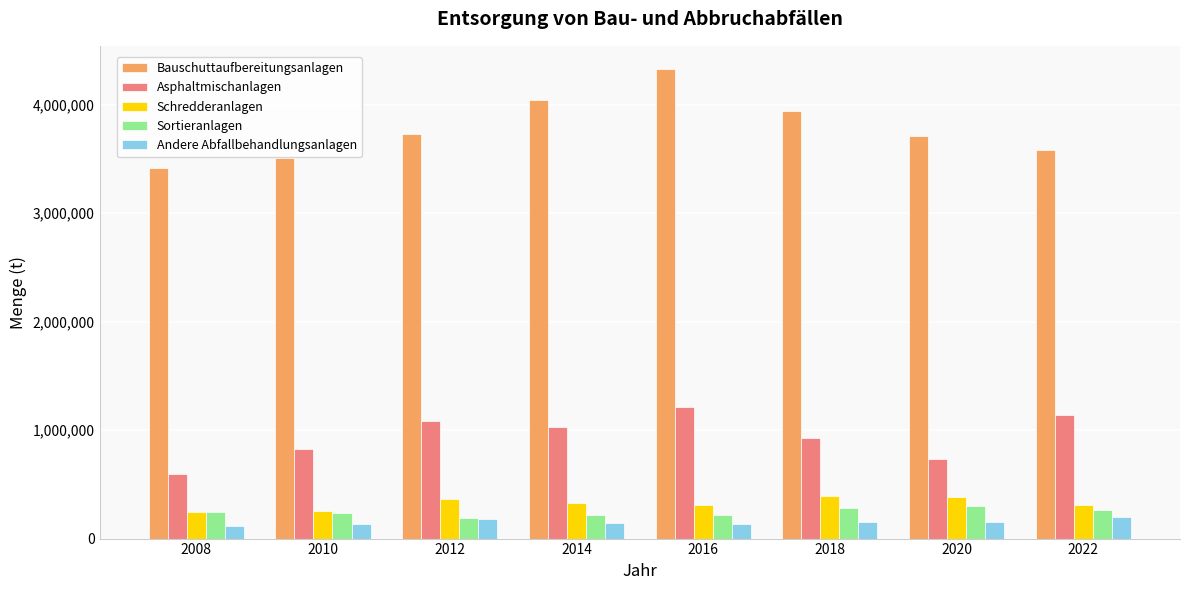

Which category has the highest value across all series?

2016